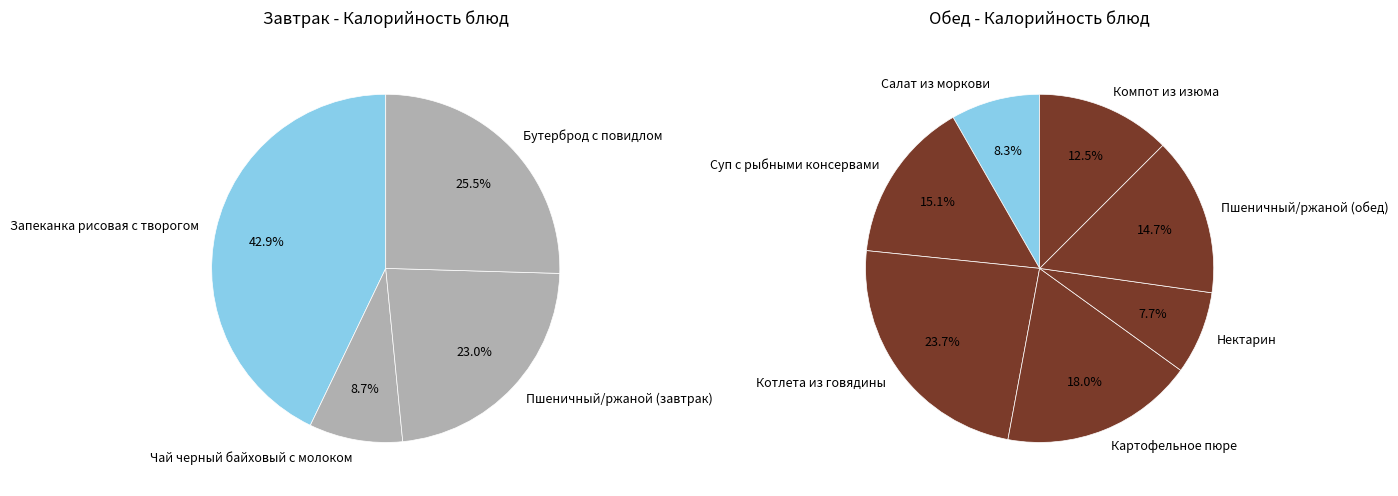

The Котлета из говядины slice represents 26% of the pie. True or false?

False